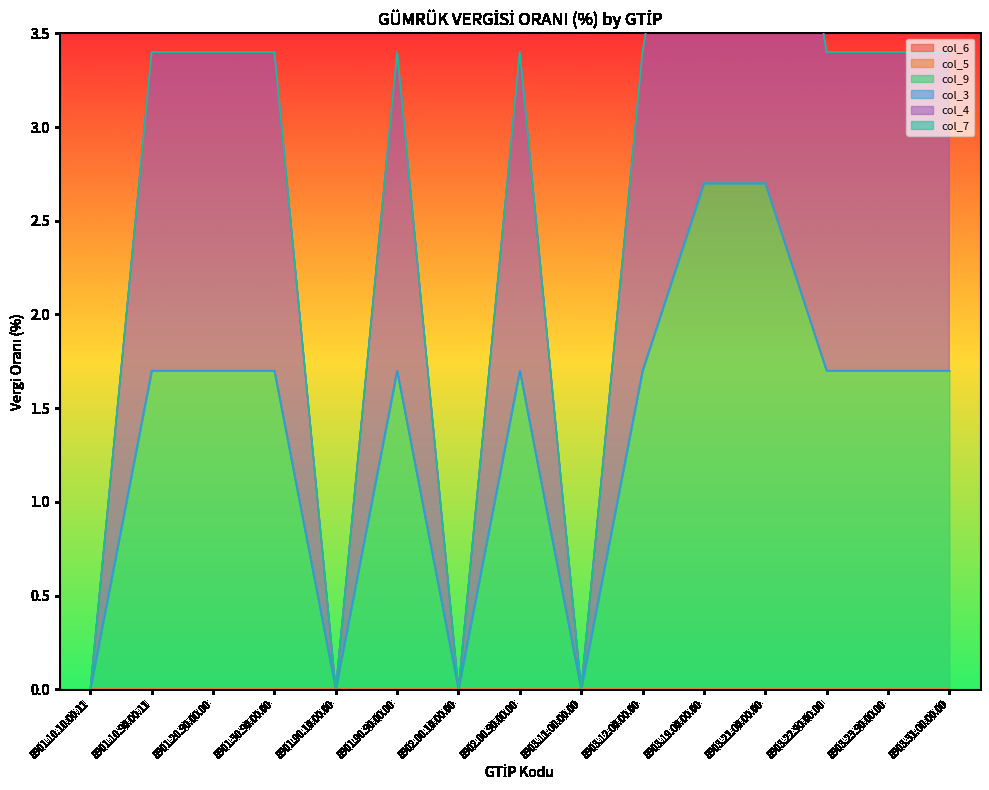

What is the label of the 8th point from the left?

8902.00.90.00.00